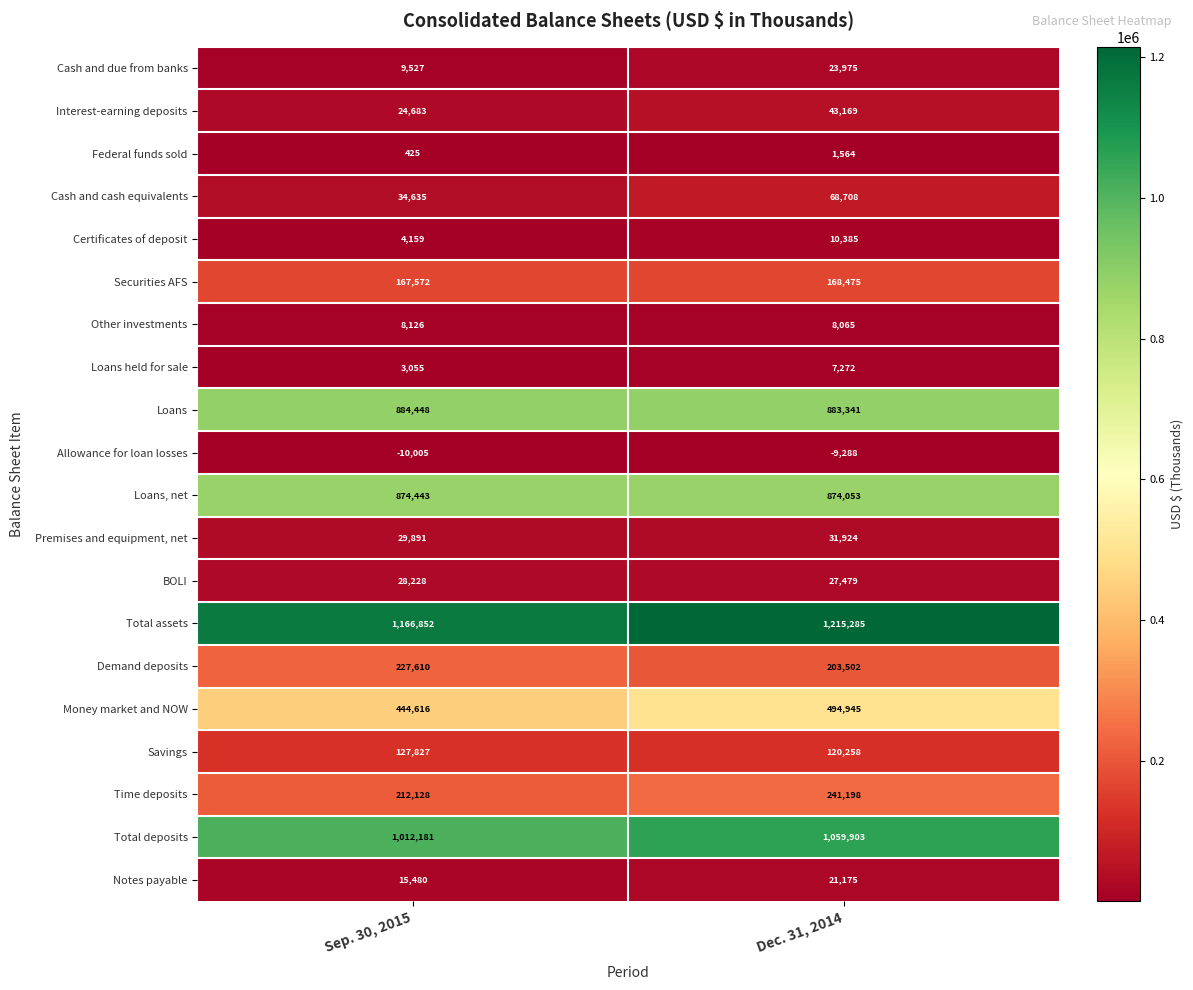

What is the highest value of the Notes payable series?

21175